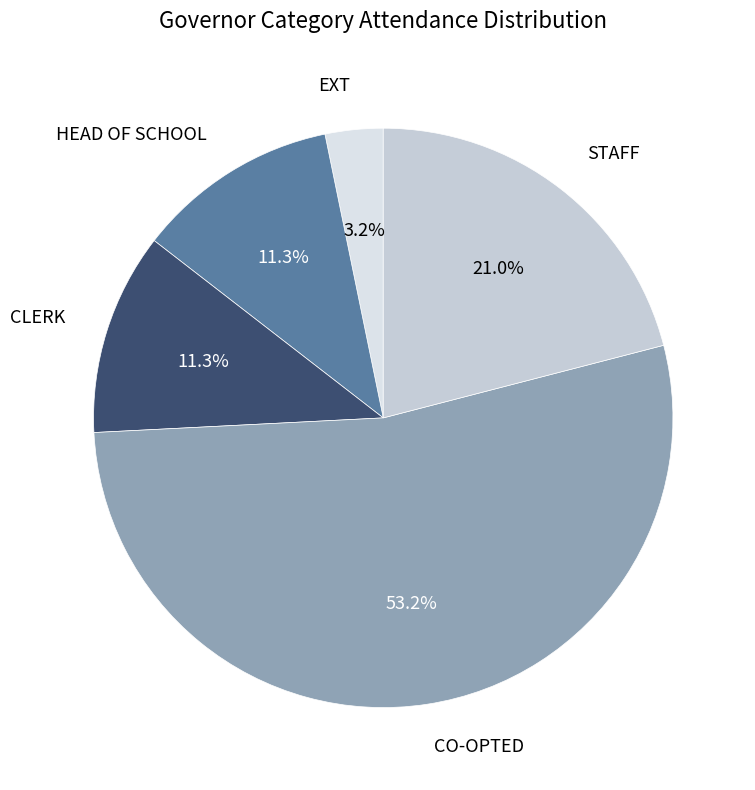

Does any single category account for the majority?

Yes